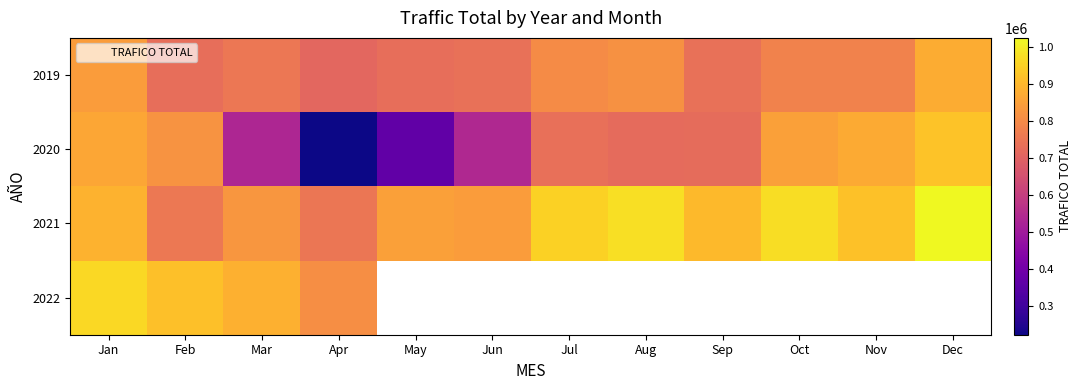

Which category has the lowest value across all series?

Apr